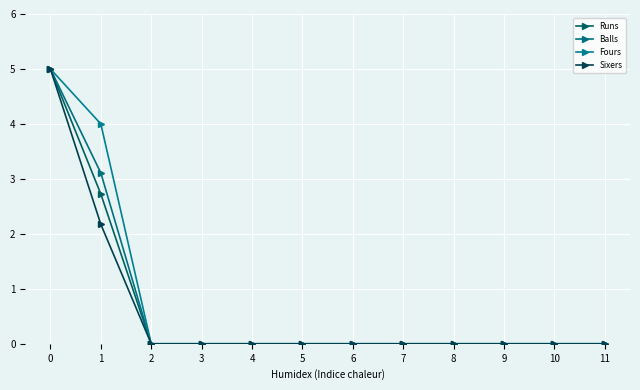

The Balls series shows 2.3 at 6. True or false?

False